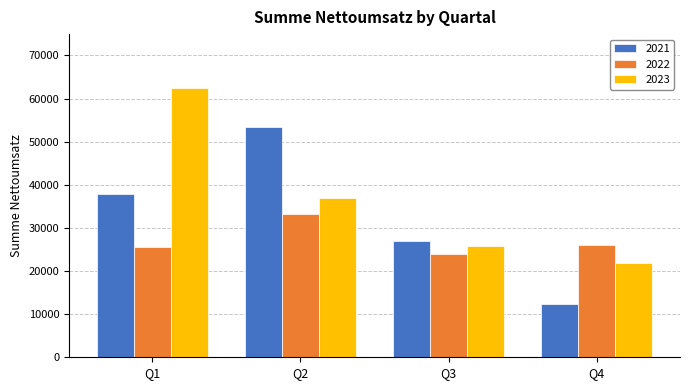

List the series in order of their peak value, highest first.

2023, 2021, 2022